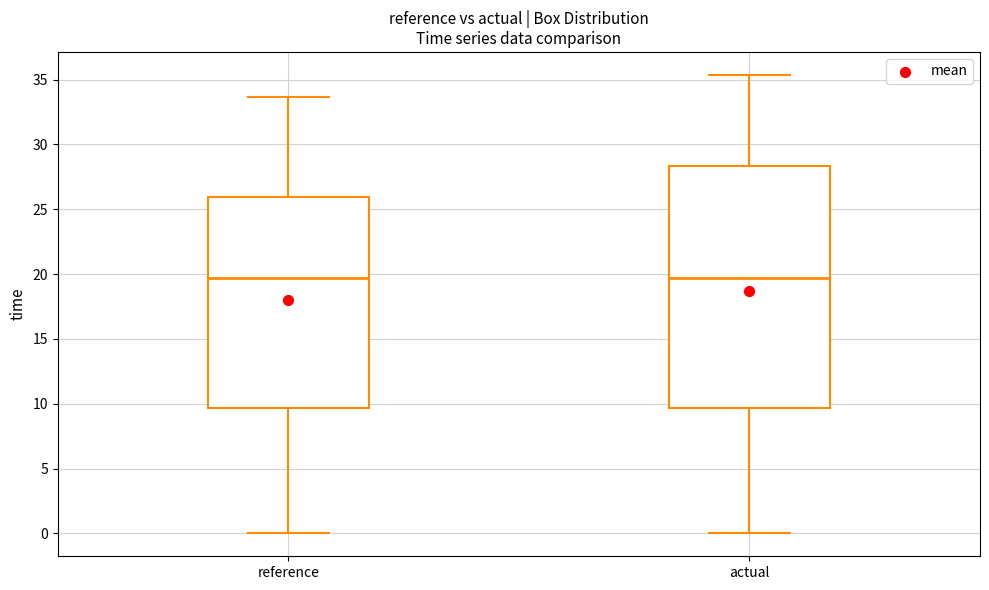

Where does the upper whisker of the box for actual end on the y-axis? The values are not printed on the chart, so give them approximately, as read against the axis.

35.5